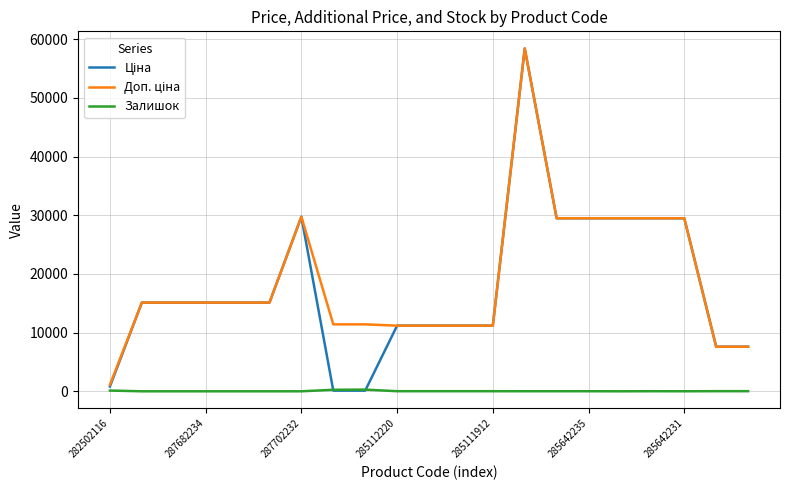

What is the difference between the maximum and minimum values in the Залишок series?

288.0